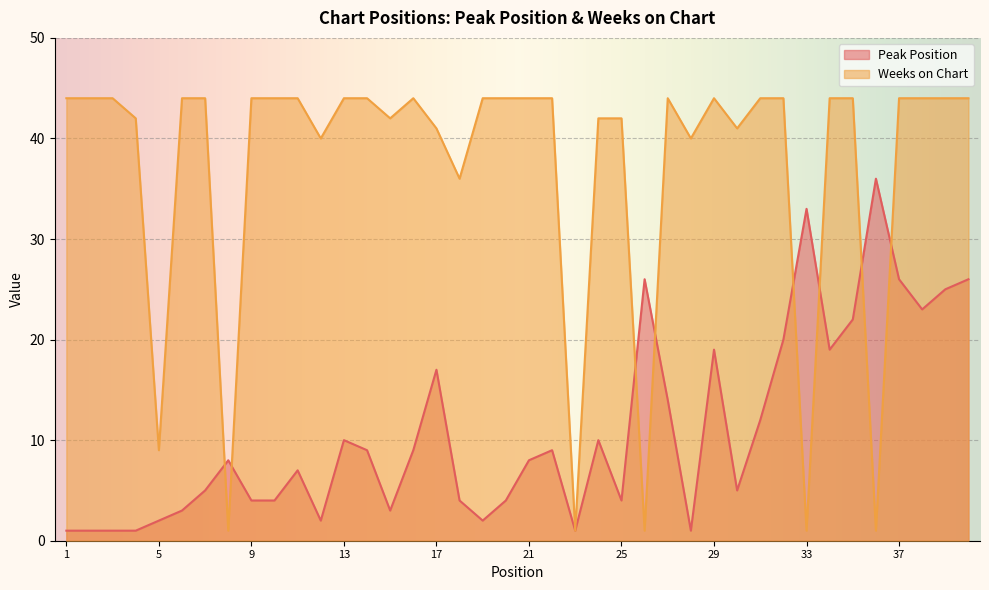

At which label does Peak Position first exceed 8?

13